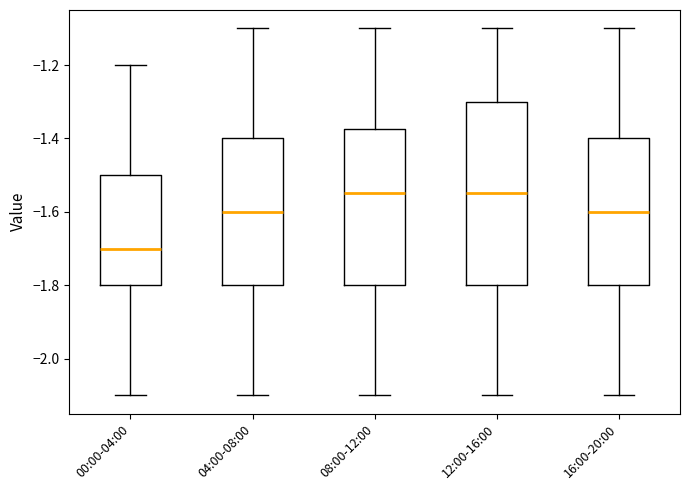

Reading left to right, read every box against the y-axis: the position of its median line, the range the box covers, and the ends of its whiskers. The values are not printed on the chart, so give them approximately, as read against the axis.

00:00-04:00: median -1.70, box -1.80 to -1.50, whiskers -2.10 to -1.20
04:00-08:00: median -1.60, box -1.80 to -1.40, whiskers -2.10 to -1.10
08:00-12:00: median -1.54, box -1.80 to -1.38, whiskers -2.10 to -1.10
12:00-16:00: median -1.54, box -1.80 to -1.30, whiskers -2.10 to -1.10
16:00-20:00: median -1.60, box -1.80 to -1.40, whiskers -2.10 to -1.10